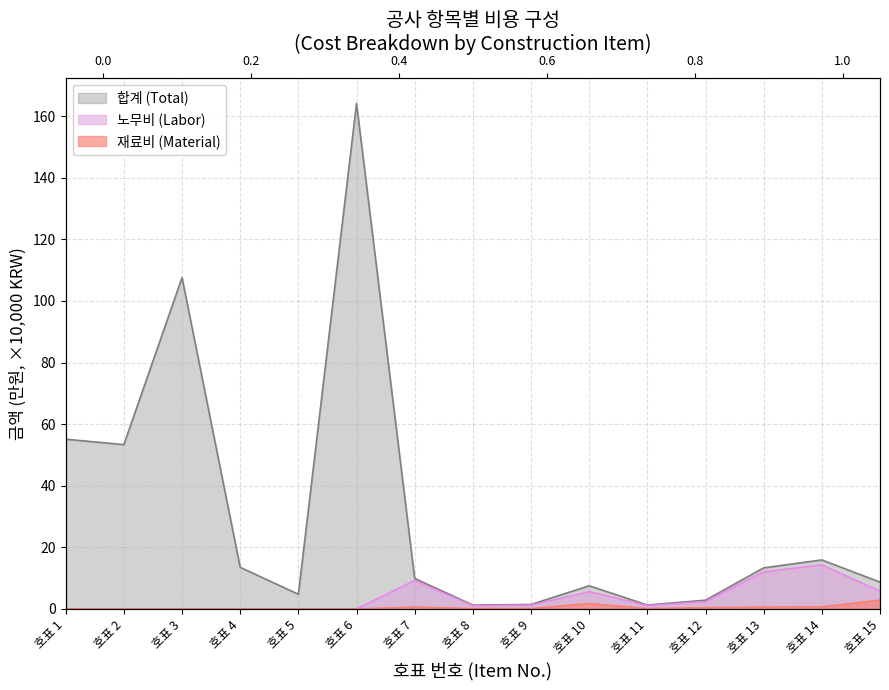

Reading right to left, what are all the values shown in this chart?

재료비 (Material): 호표 15=2.9	호표 14=0.7	호표 13=0.6	호표 12=0.4	호표 11=0.1	호표 10=1.8	호표 9=0.2	호표 8=0.2	호표 7=0.6	호표 6=0.0	호표 5=0.0	호표 4=0.0	호표 3=0.0	호표 2=0.0	호표 1=0.0
합계 (Total): 호표 15=8.7	호표 14=15.9	호표 13=13.3	호표 12=2.8	호표 11=1.3	호표 10=7.5	호표 9=1.4	호표 8=1.3	호표 7=9.9	호표 6=164.2	호표 5=4.8	호표 4=13.5	호표 3=107.6	호표 2=53.4	호표 1=55.1
노무비 (Labor): 호표 15=5.8	호표 14=14.3	호표 13=12.1	호표 12=2.4	호표 11=1.1	호표 10=5.6	호표 9=1.3	호표 8=1.1	호표 7=9.2	호표 6=0.0	호표 5=0.0	호표 4=0.0	호표 3=0.0	호표 2=0.0	호표 1=0.0